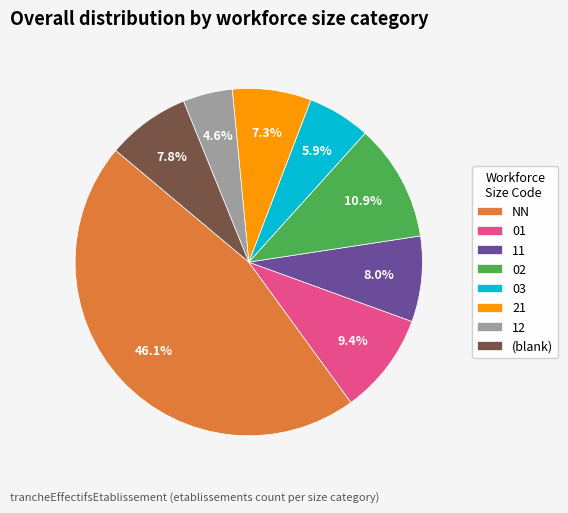

Is there any slice that represents more than half of the pie?

No